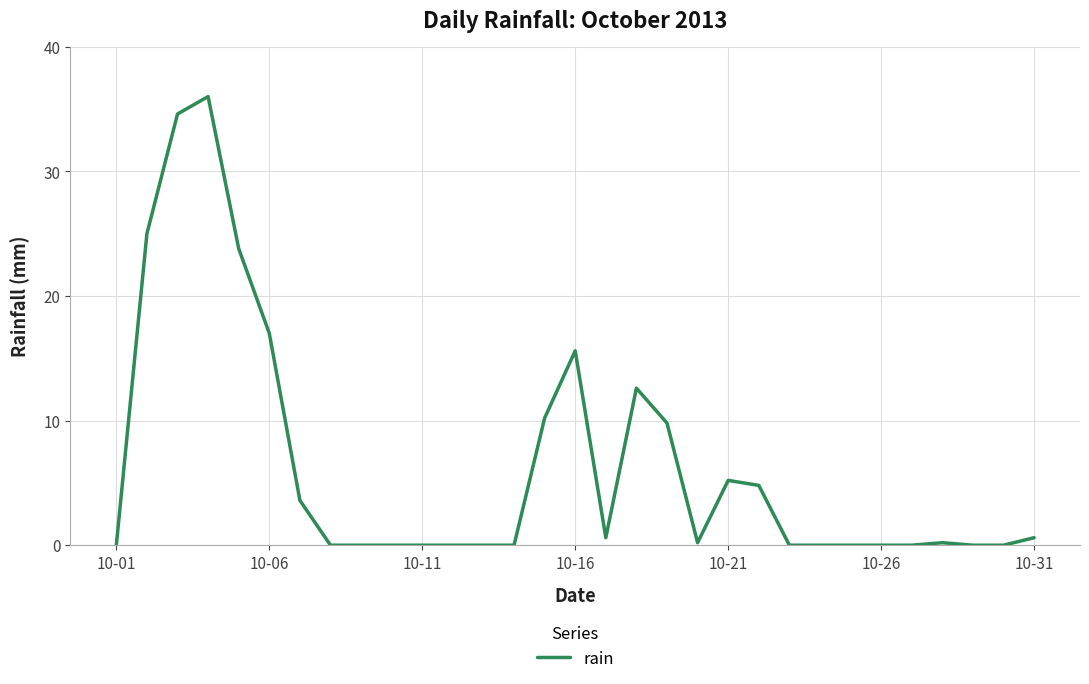

What is the greatest value displayed?

36.0